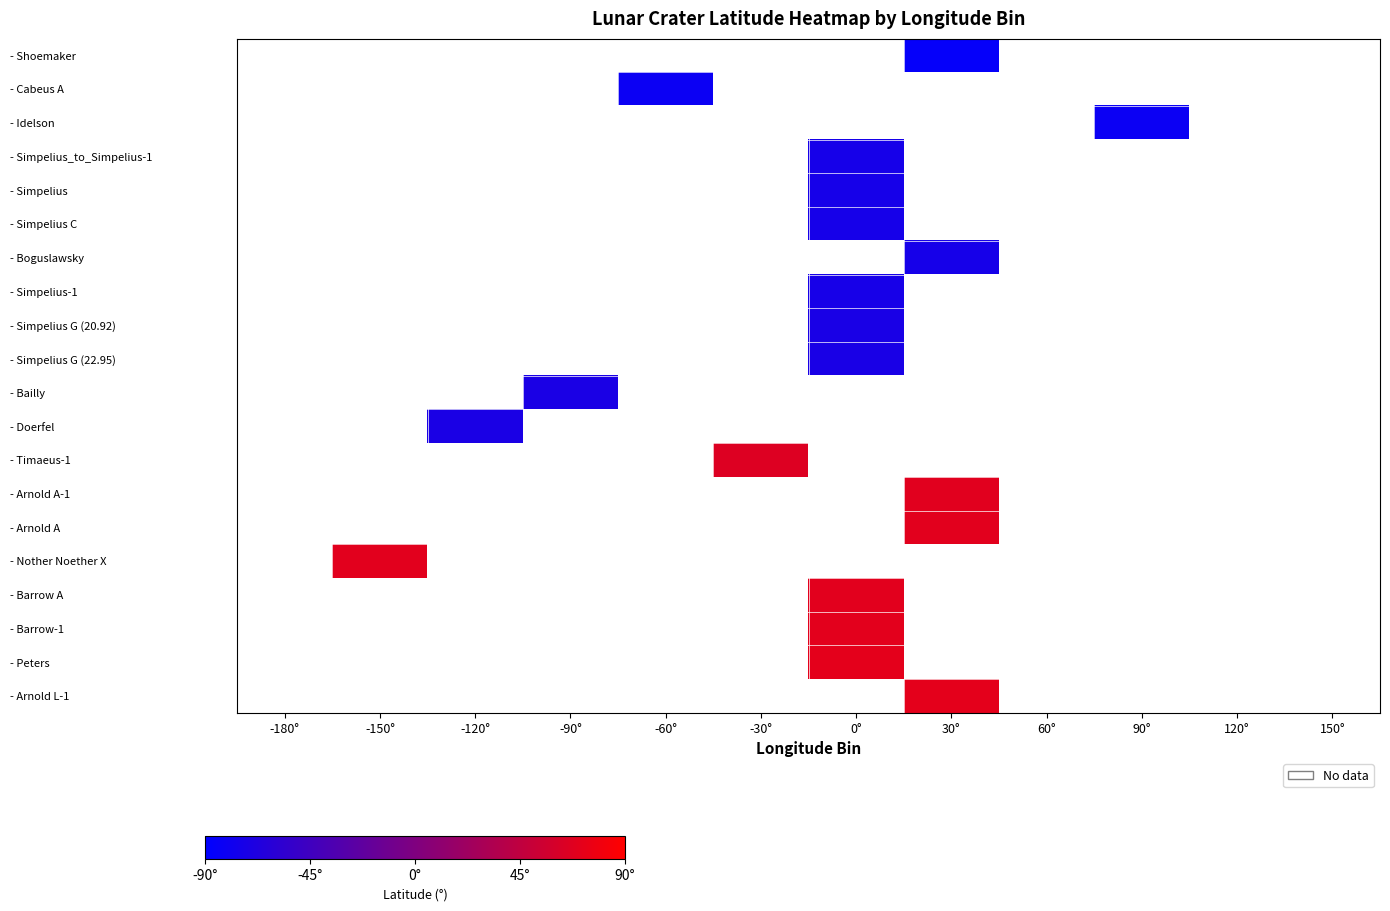

How many positive values does the - Barrow A series have?

1